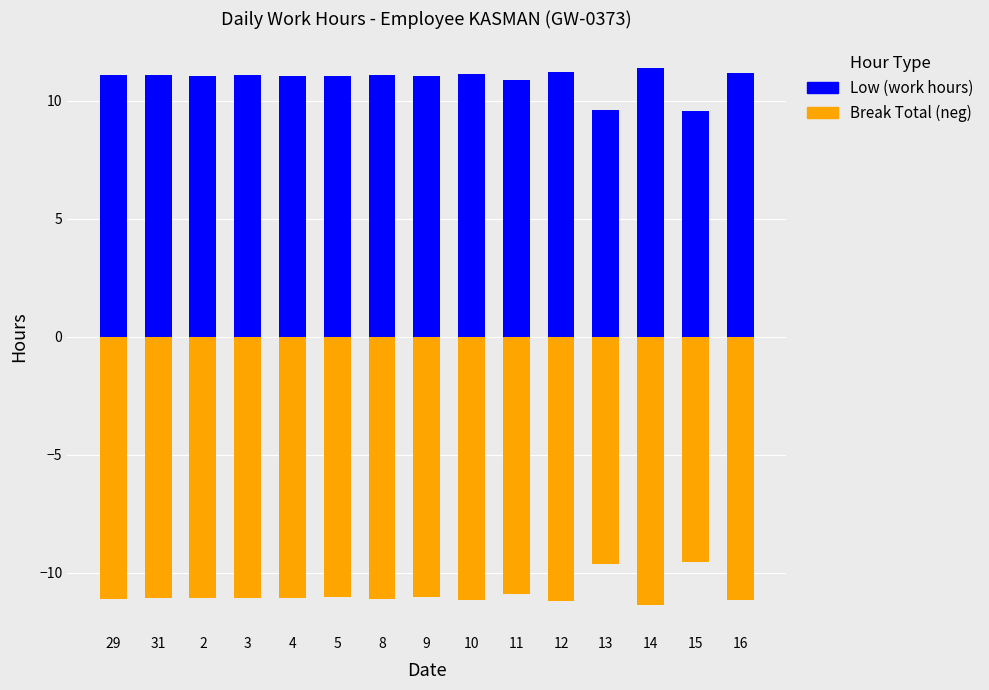

Which series has the widest spread of values?

Low (work hours)